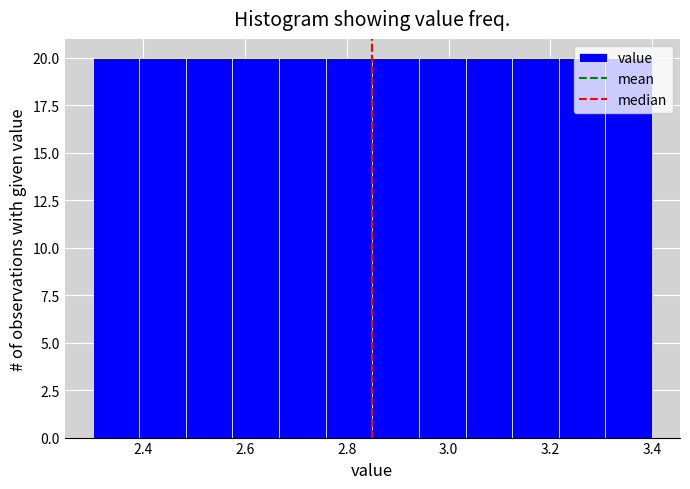

Reading left to right, transcribe this chart: for each bar, give the range it covers on the x-axis and its height. Neither the bar edges nor the heights are printed on the chart, so give them approximately, as read against the axes.

2.30 to 2.40: 20
2.40 to 2.48: 20
2.48 to 2.58: 20
2.58 to 2.66: 20
2.66 to 2.76: 20
2.76 to 2.86: 20
2.86 to 2.94: 20
2.94 to 3.04: 20
3.04 to 3.12: 20
3.12 to 3.22: 20
3.22 to 3.30: 20
3.30 to 3.40: 20